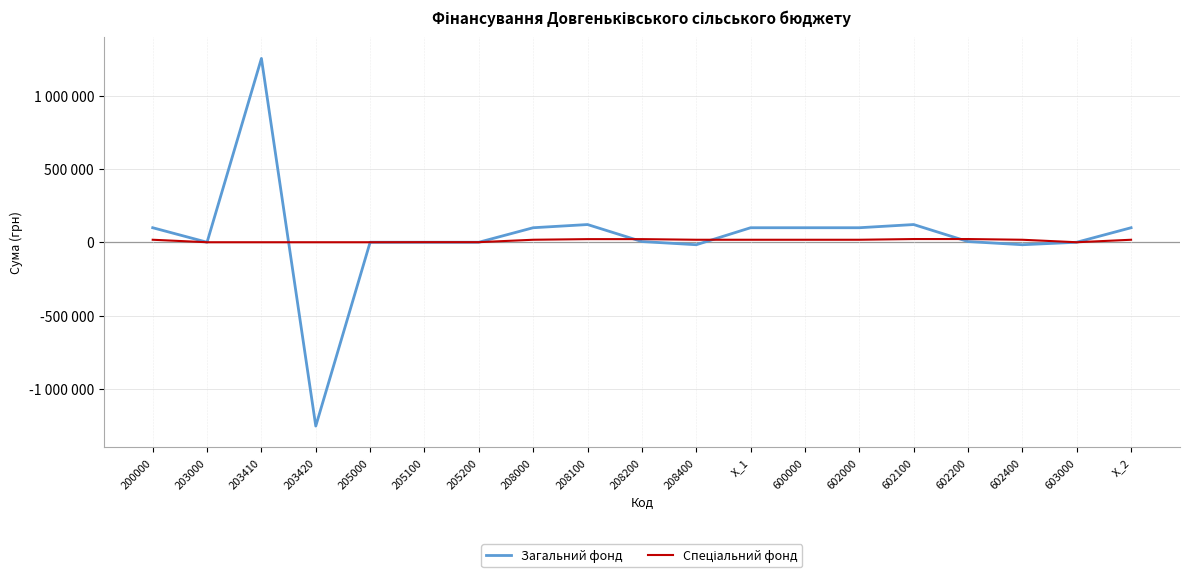

The value of Спеціальний фонд at 208100 is 21248. True or false?

True